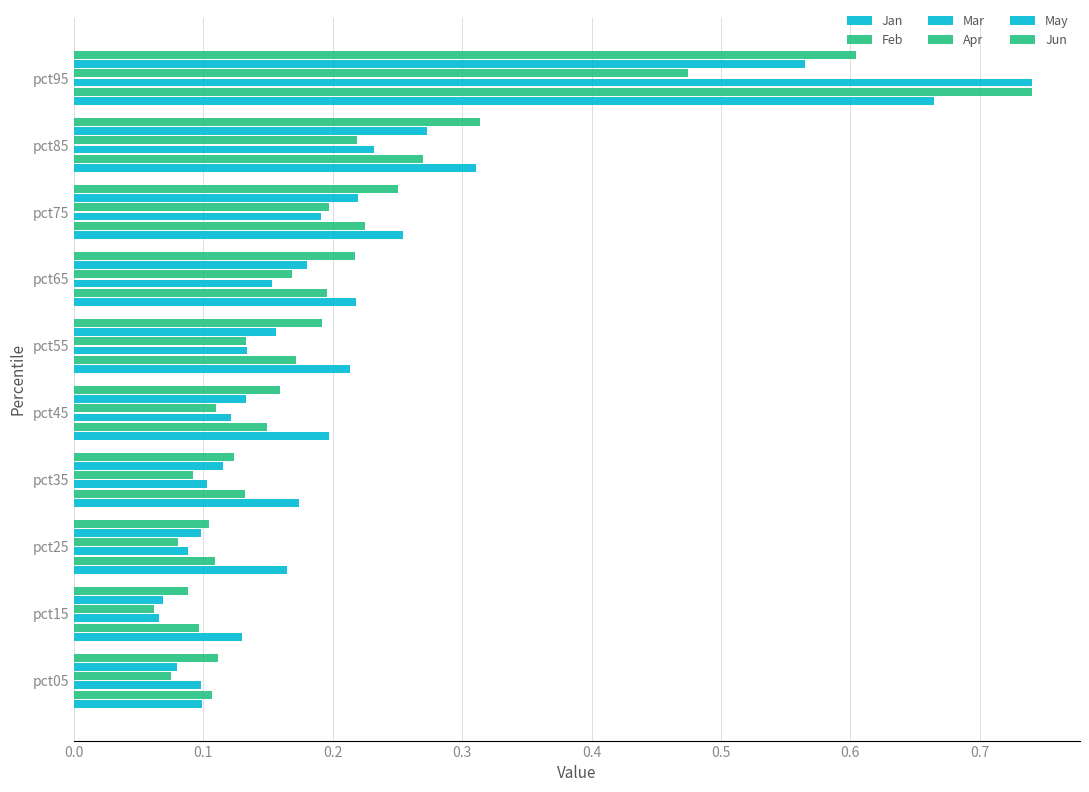

How many series are shown in this chart?

6